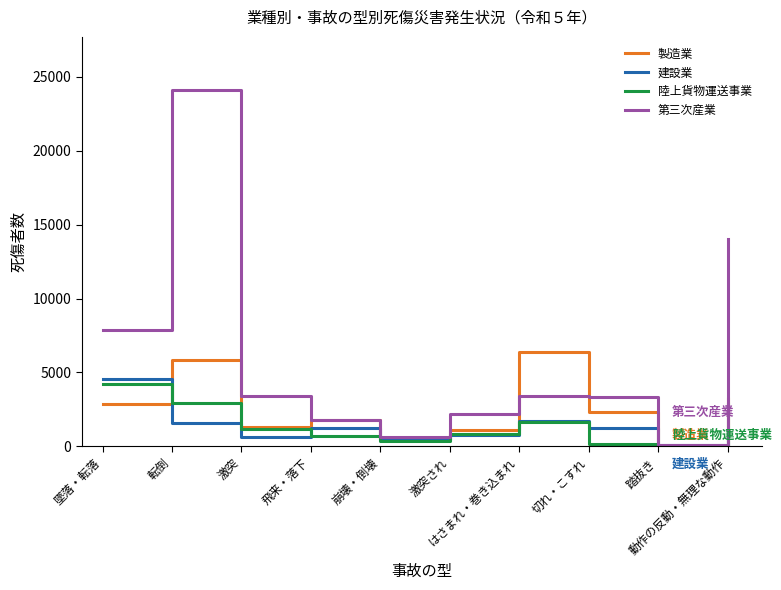

Which series ends up on top after the final intersection of 第三次産業 and 製造業?

第三次産業